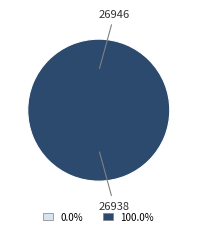

Which slice is the smallest?

26946